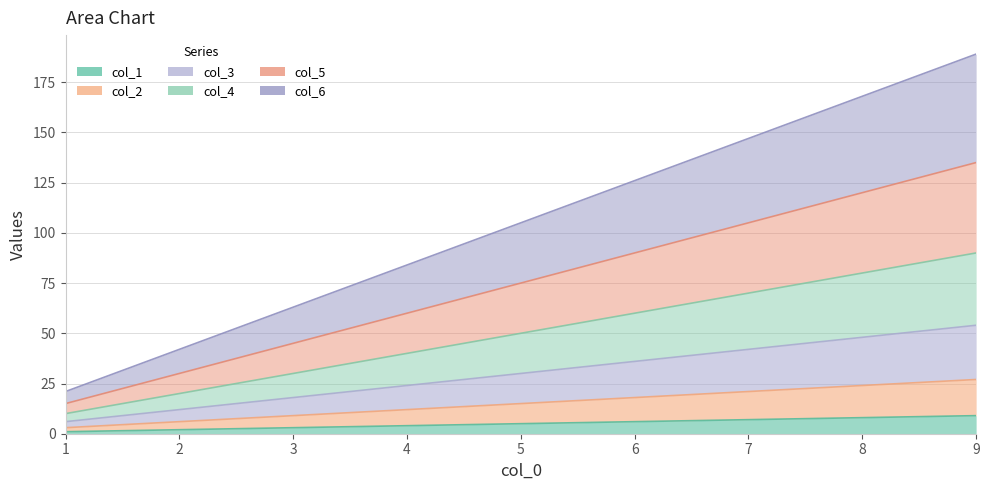

At 2, list the series in order from smallest to largest.

col_1, col_2, col_3, col_4, col_5, col_6